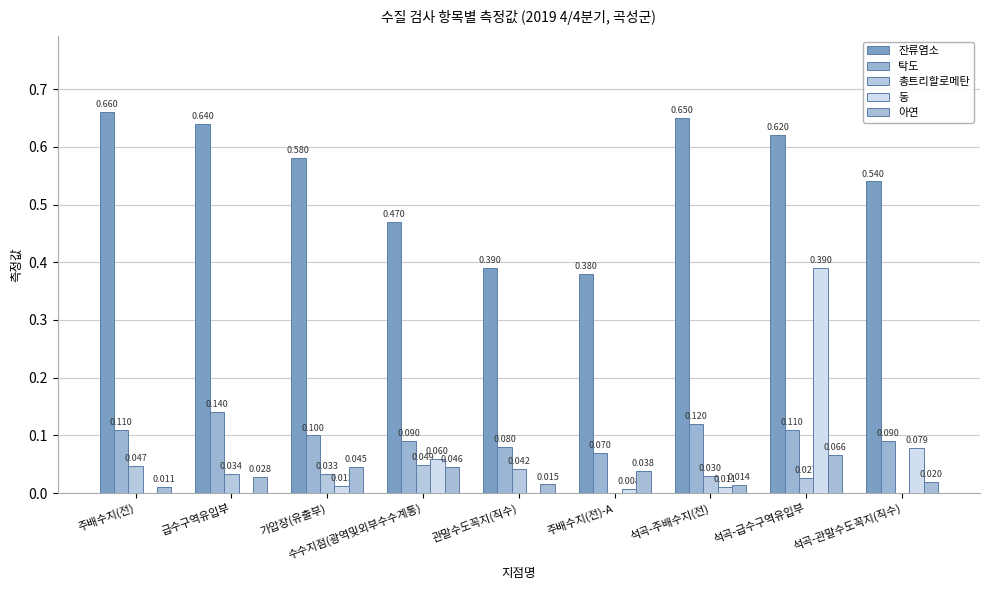

The 탁도 series shows 0.1 at 주배수지(전)-A. True or false?

True